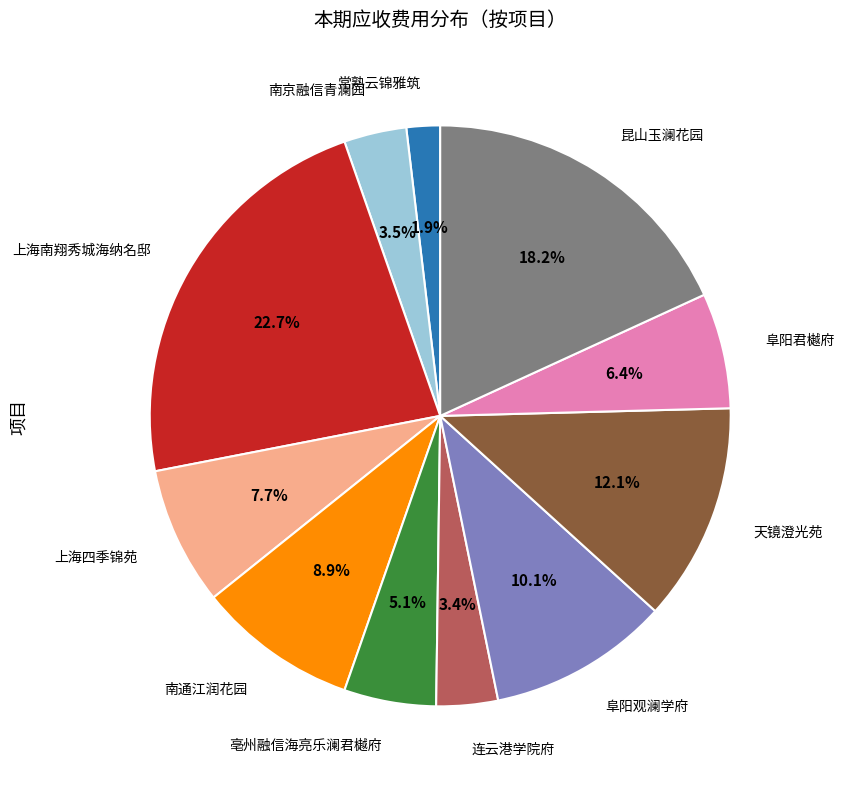

Is there a majority slice in this chart?

No